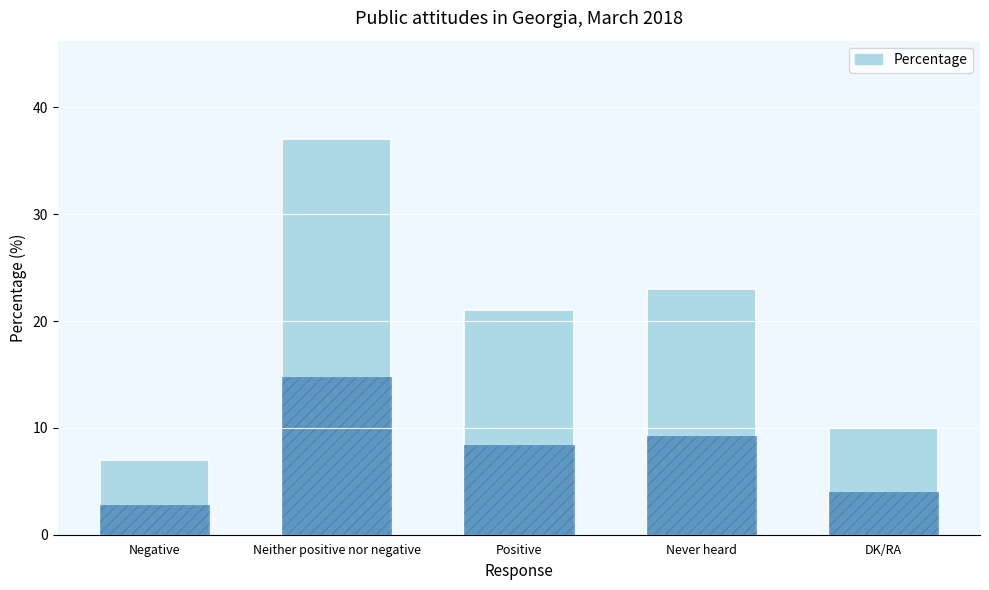

Which category has the lowest value across all series?

Negative